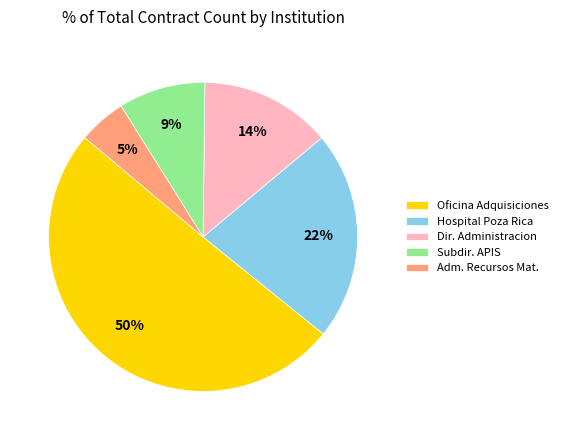

What is the majority slice?

Oficina Adquisiciones